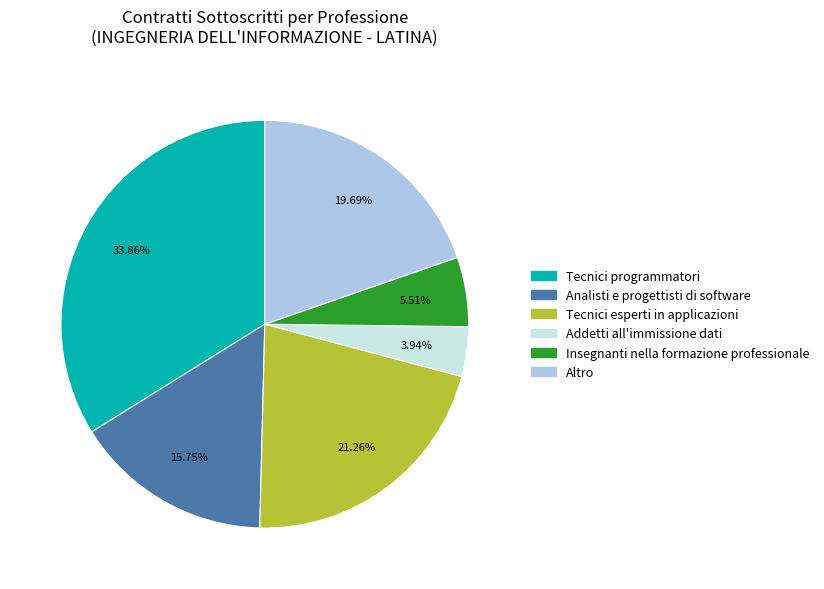

What is the largest slice in the pie chart?

Tecnici programmatori